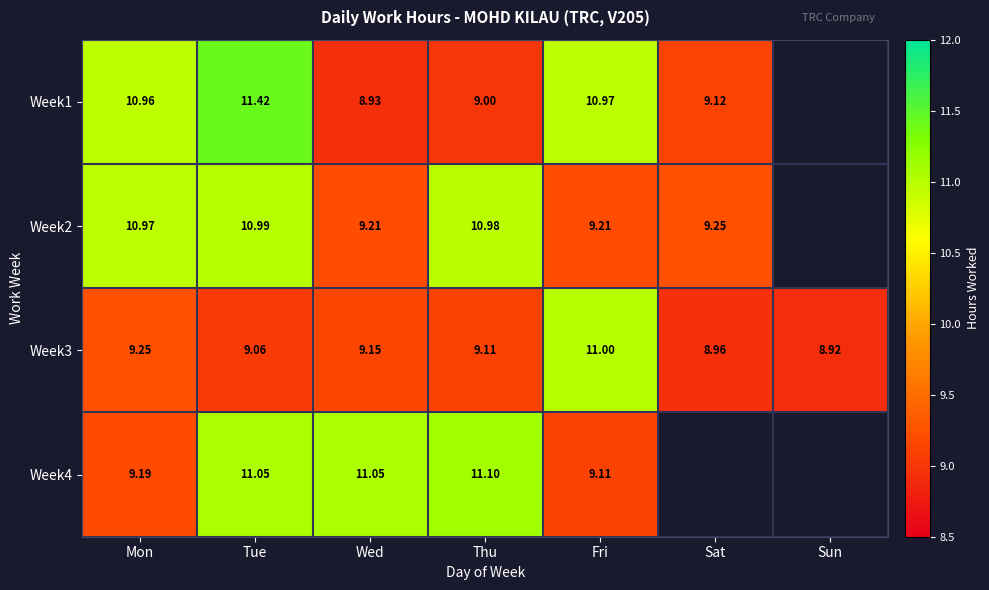

The Week2 series shows 9.2 at Fri. True or false?

True